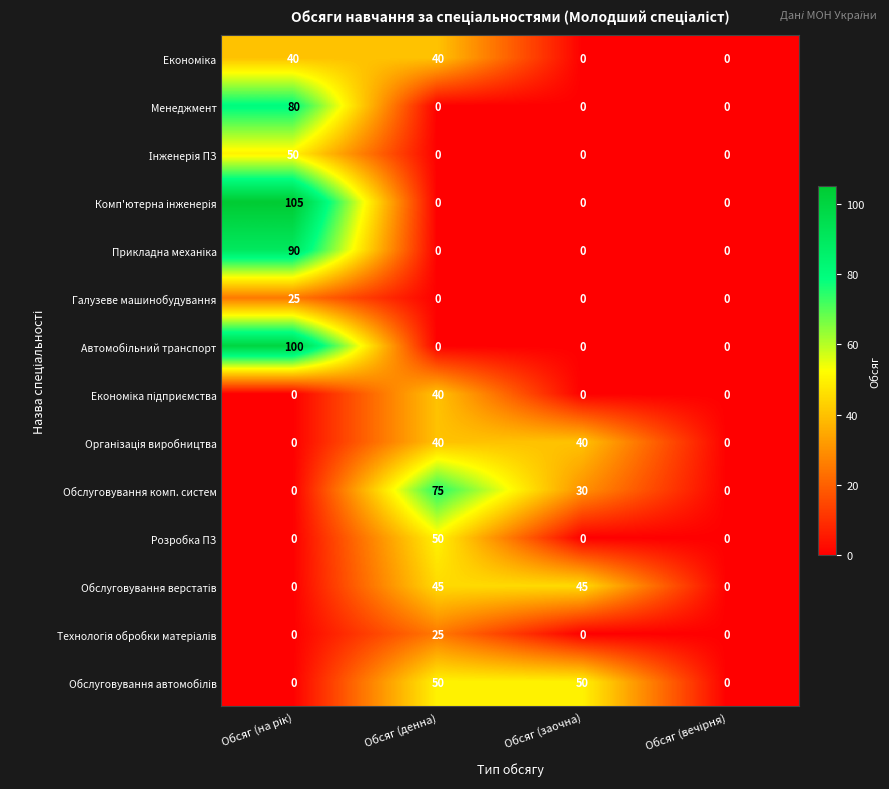

Is it true that Розробка ПЗ equals 50 at Обсяг (денна)?

True